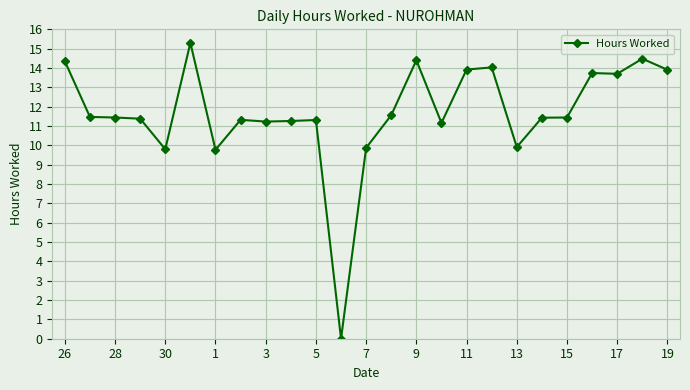

What is the value of the 17th point from the left?

13.9